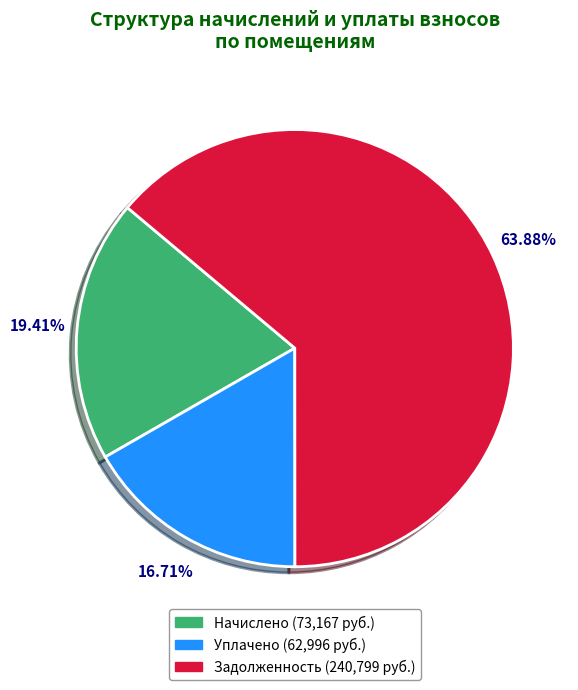

Does any single category account for the majority?

Yes